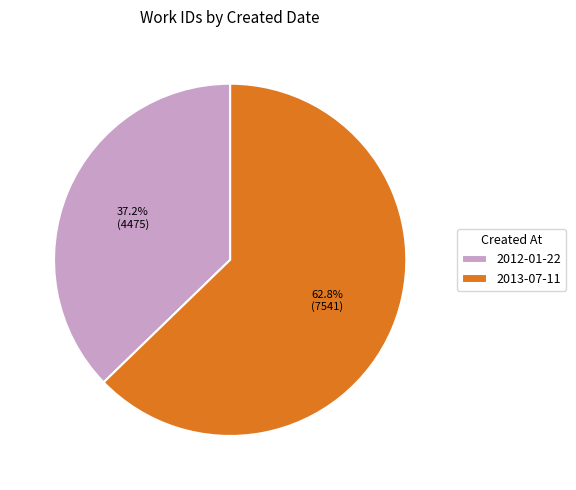

The 2013-07-11 slice represents 63% of the pie. True or false?

True